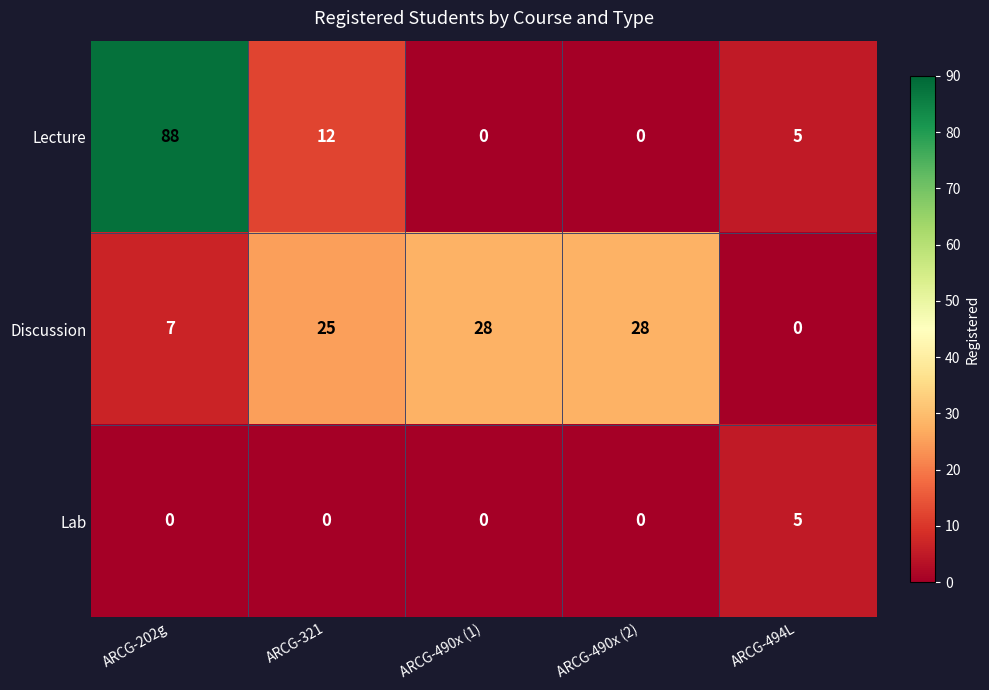

Which series has the widest spread of values?

Lecture